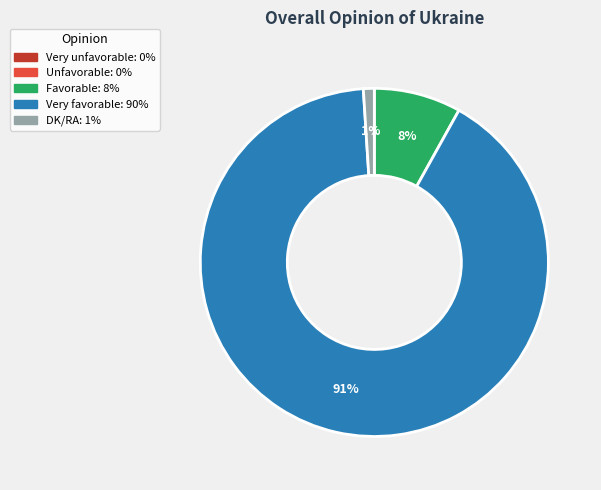

Which has a higher value, Very favorable or Favorable?

Very favorable